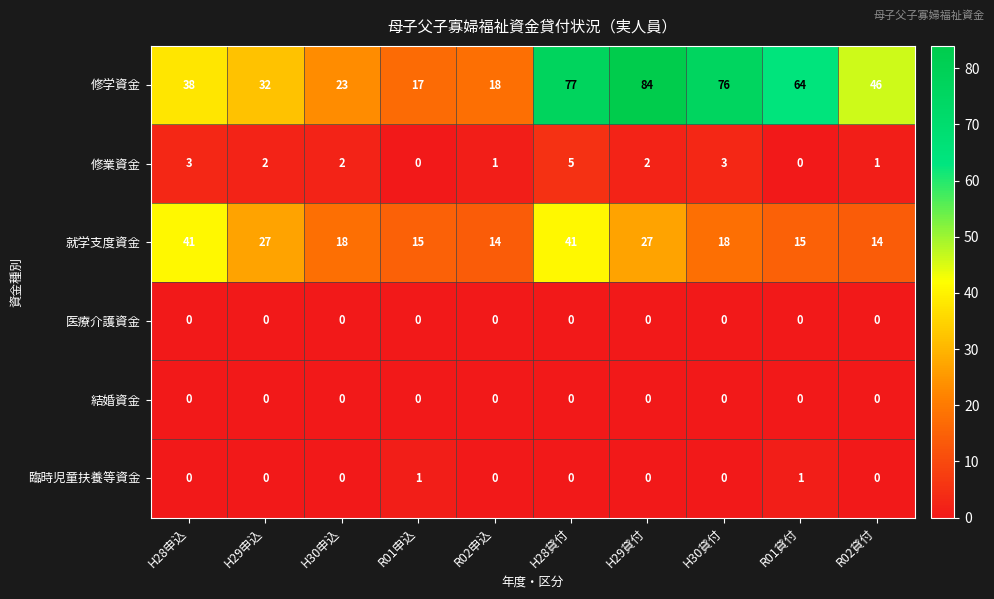

Is it true that 修業資金 equals 2 at H29申込?

True